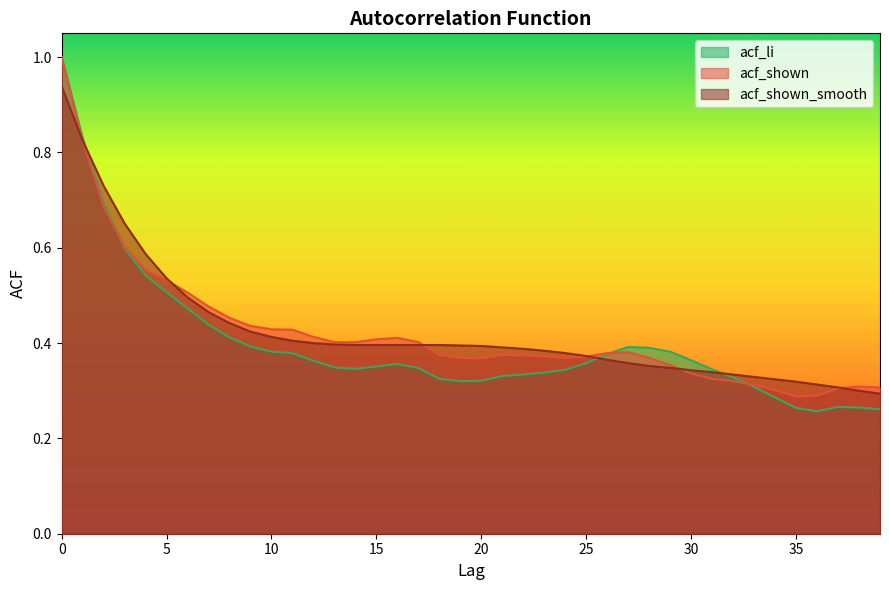

At which label is acf_shown_smooth closest to 0?

39